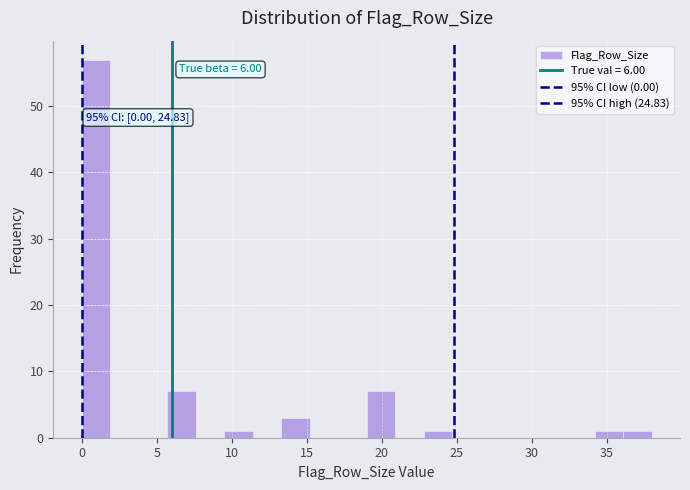

Read against the x-axis, roughly where is the centre of the tallest bar?

1.0